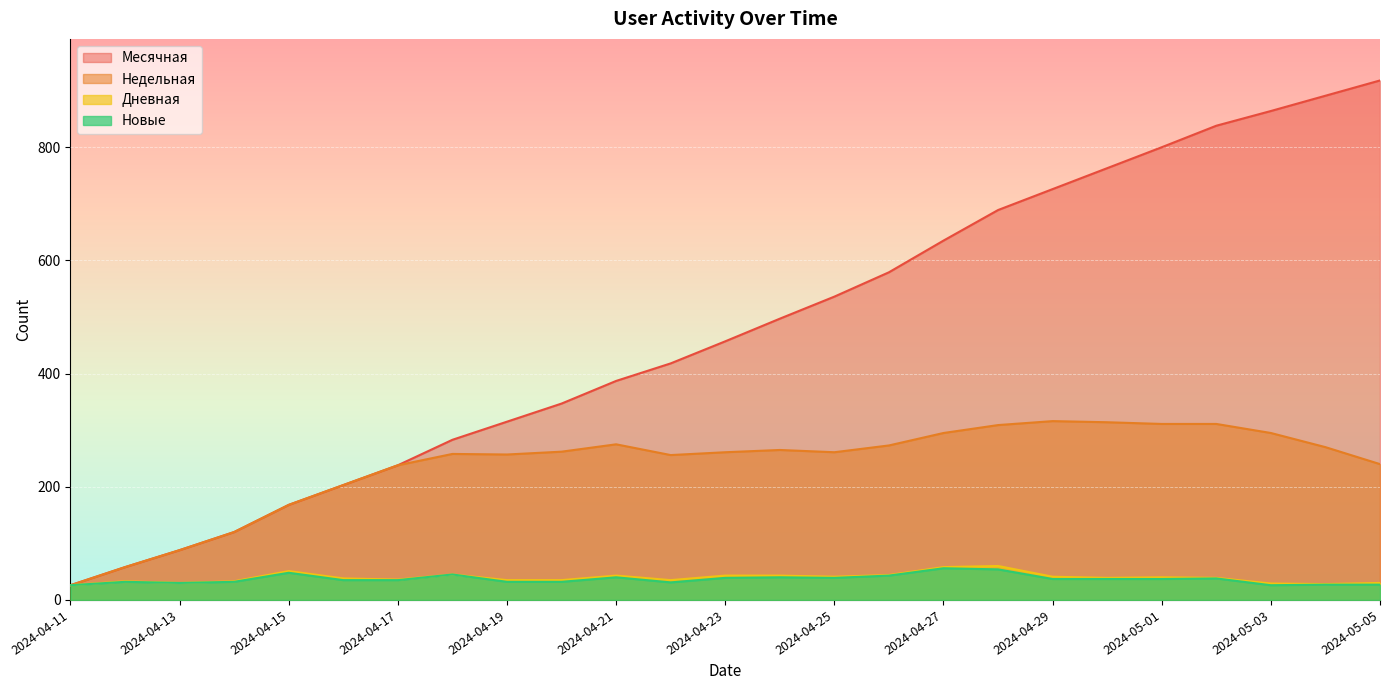

Which series changed the most between 2024-04-11 and 2024-05-02?

Месячная